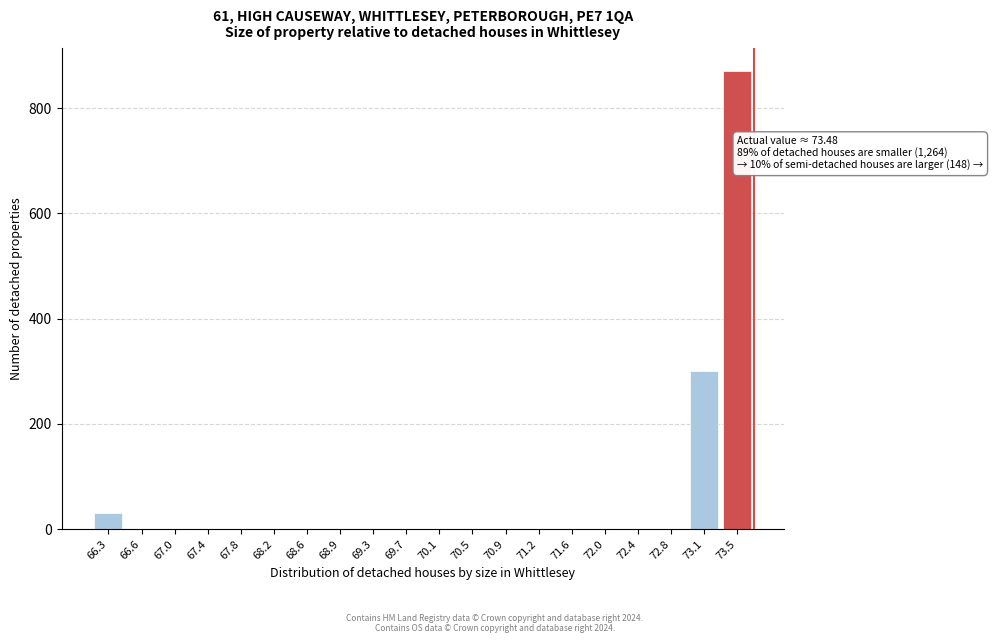

Reading left to right, extract all data points from this chart.

66.3=30	66.6=0	67.0=0	67.4=0	67.8=0	68.2=0	68.6=0	68.9=0	69.3=0	69.7=0	70.1=0	70.5=0	70.9=0	71.2=0	71.6=0	72.0=0	72.4=0	72.8=0	73.1=300	73.5=870